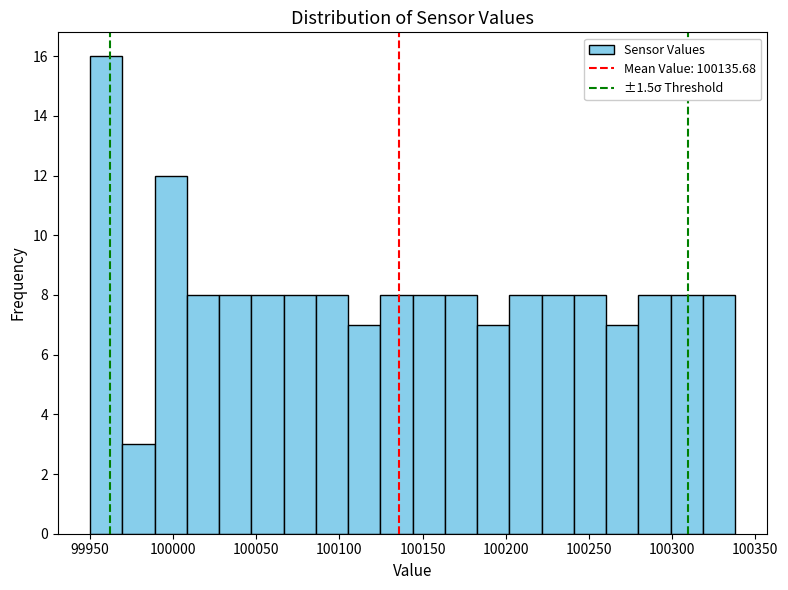

Around what value on the x-axis is the tallest bar? Give the approximate position of its centre, as read against the axis.

99960